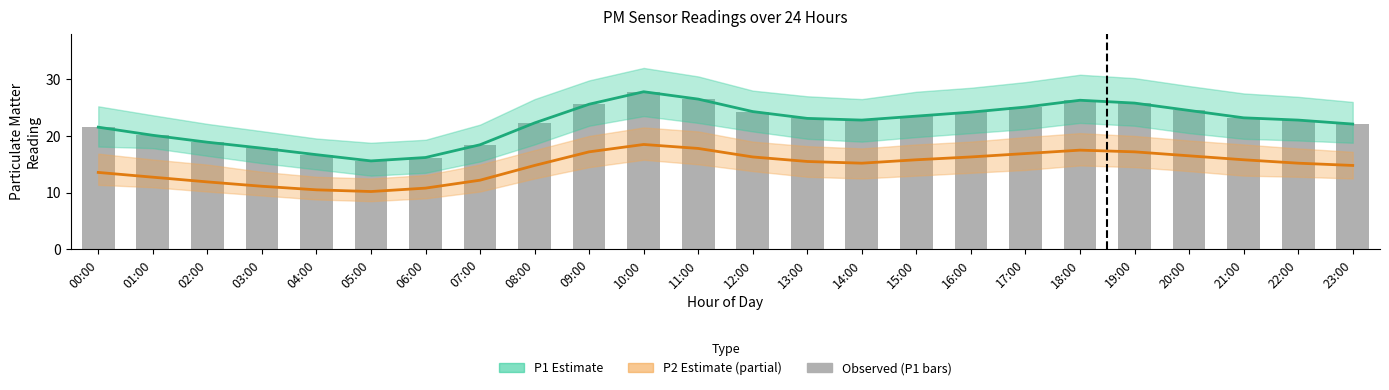

Is it true that Observed (P1) equals 26.5 at 11:00?

True